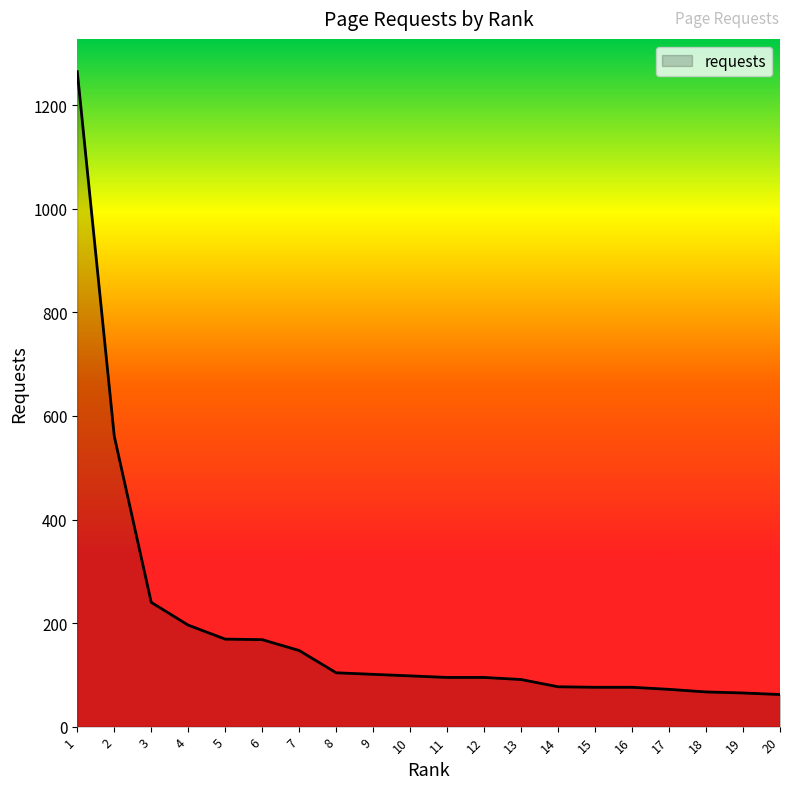

Which has a higher value, 17 or 5?

5